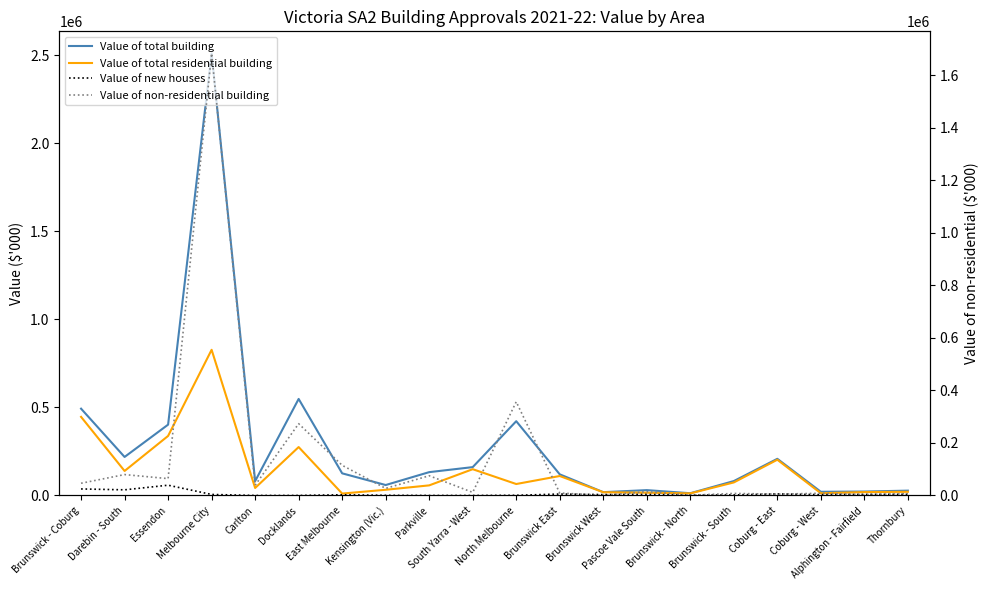

How many data points in Value of total building are less than 125735?

10